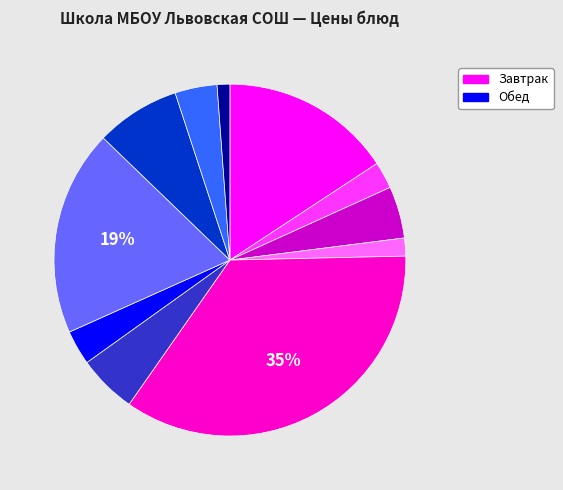

Is there a majority slice in this chart?

No